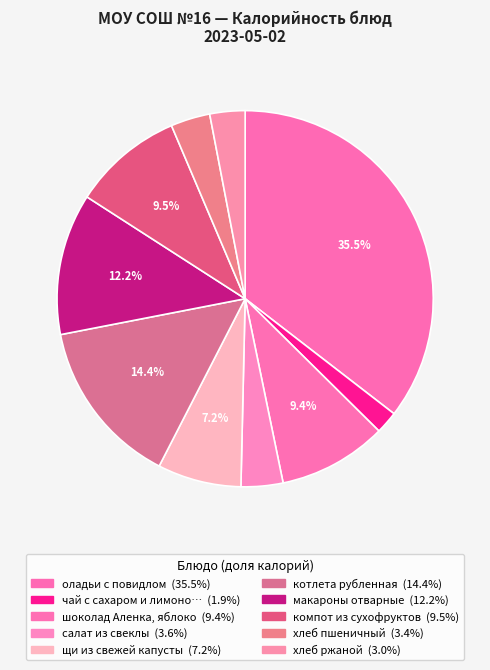

How many slices are in this pie chart?

10